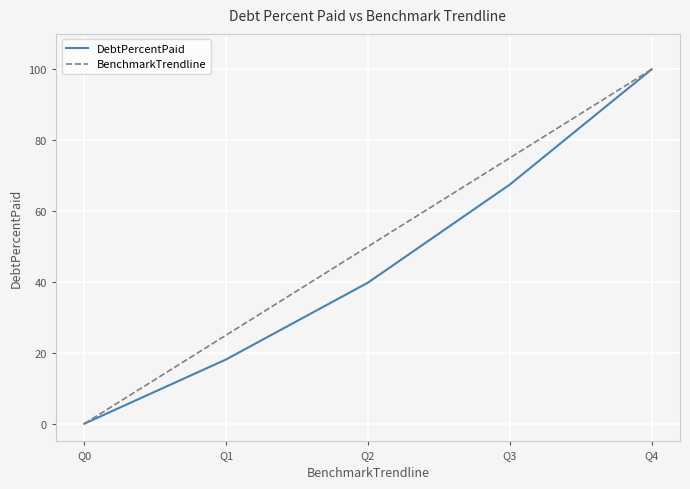

True or false: DebtPercentPaid has more than 1 interior local peaks.

False